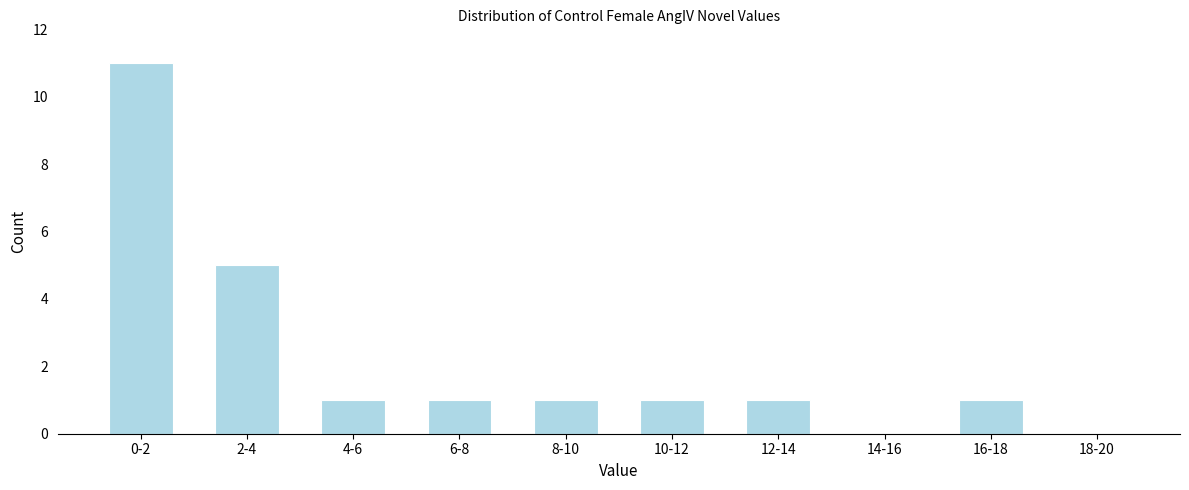

Reading right to left, list all the values displayed in this chart.

18-20=0	16-18=1	14-16=0	12-14=1	10-12=1	8-10=1	6-8=1	4-6=1	2-4=5	0-2=11